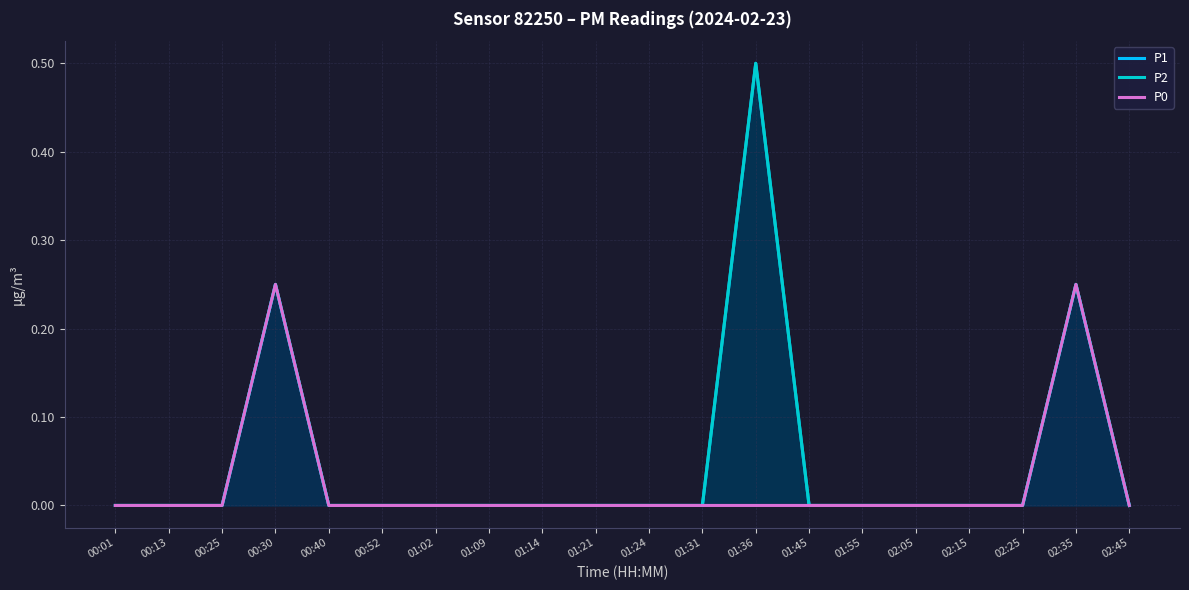

True or false: P2 and P1 intersect in this chart.

False